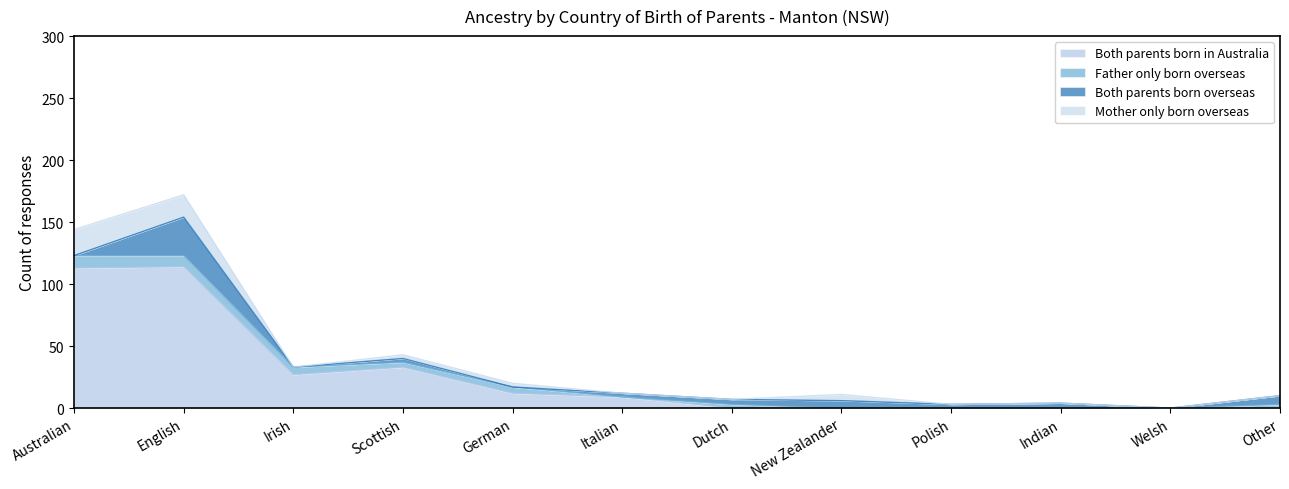

The Both parents born in Australia series shows 0 at Welsh. True or false?

True